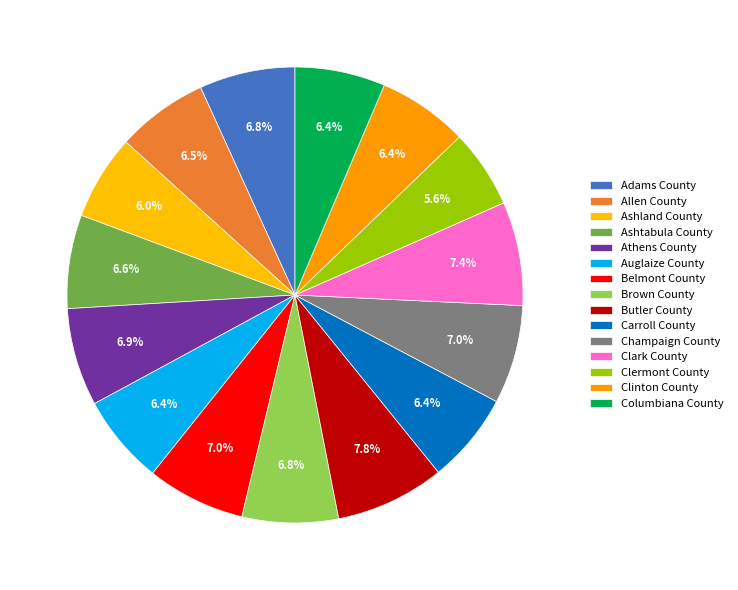

To the nearest percent, what percentage of the pie is Auglaize County?

6%